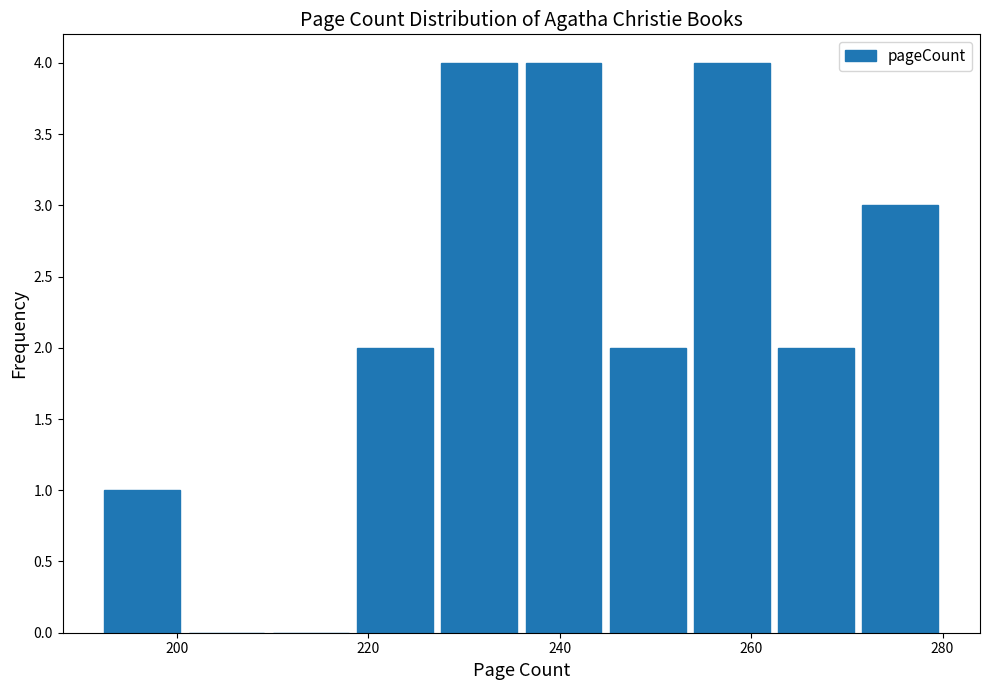

How tall is the bar that spans 244.8 to 253.6 on the x-axis? Neither the bar edges nor the heights are printed on the chart, so give them approximately, as read against the axes.

2